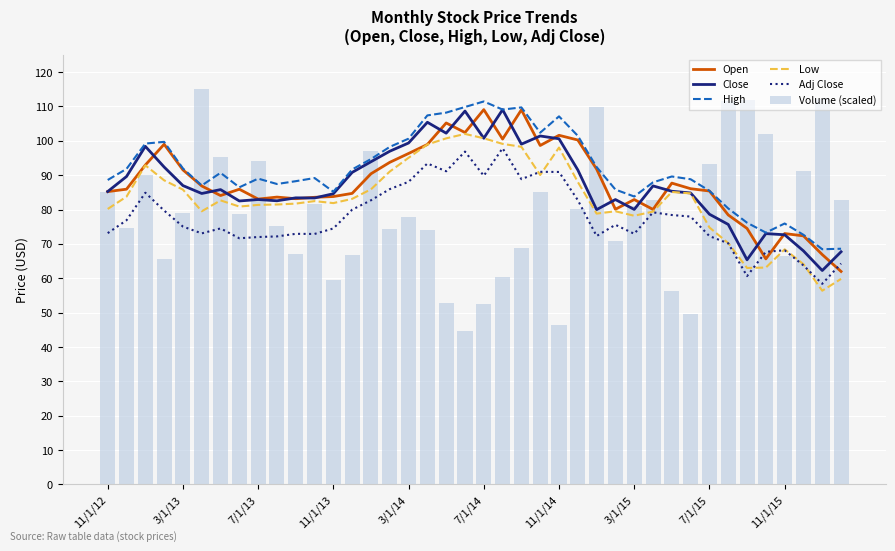

The Volume (scaled) series shows 59.4 at 11/1/13. True or false?

True